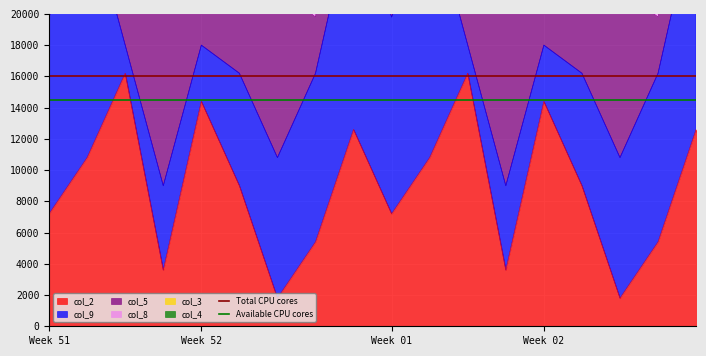

Is it true that Available CPU cores equals 14500 at Week 52?

True